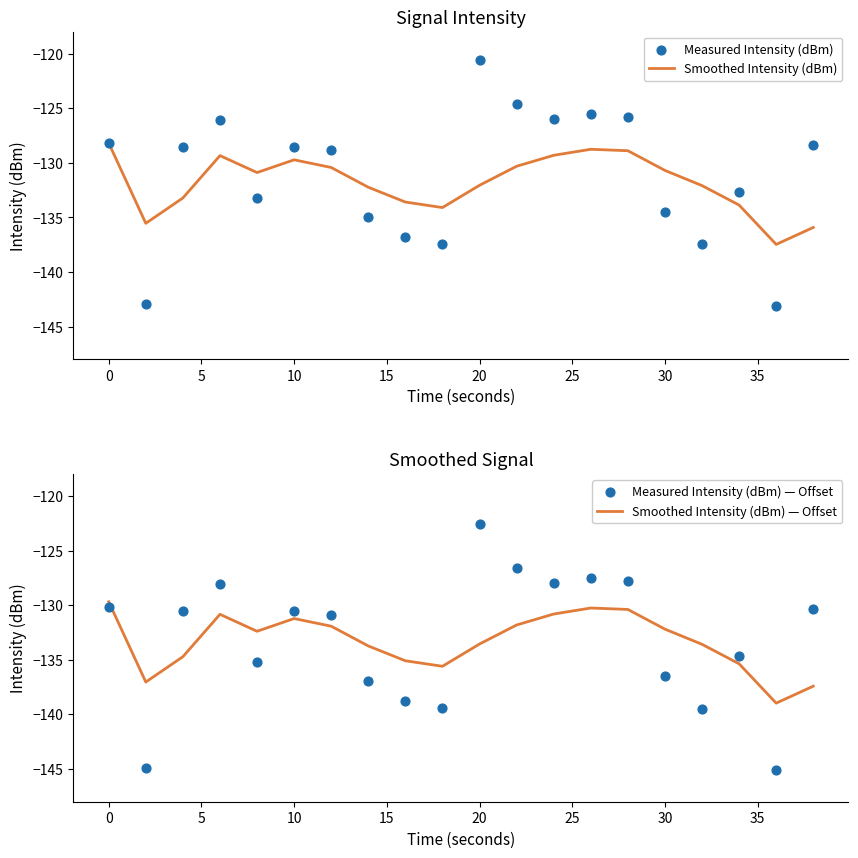

What is the highest value of the Smoothed Intensity (dBm) series?

-128.2